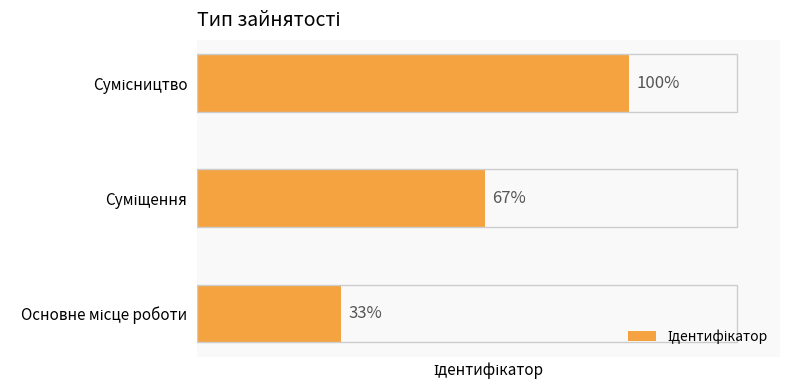

List the labels in order of value, largest first.

Сумісництво, Суміщення, Основне місце роботи